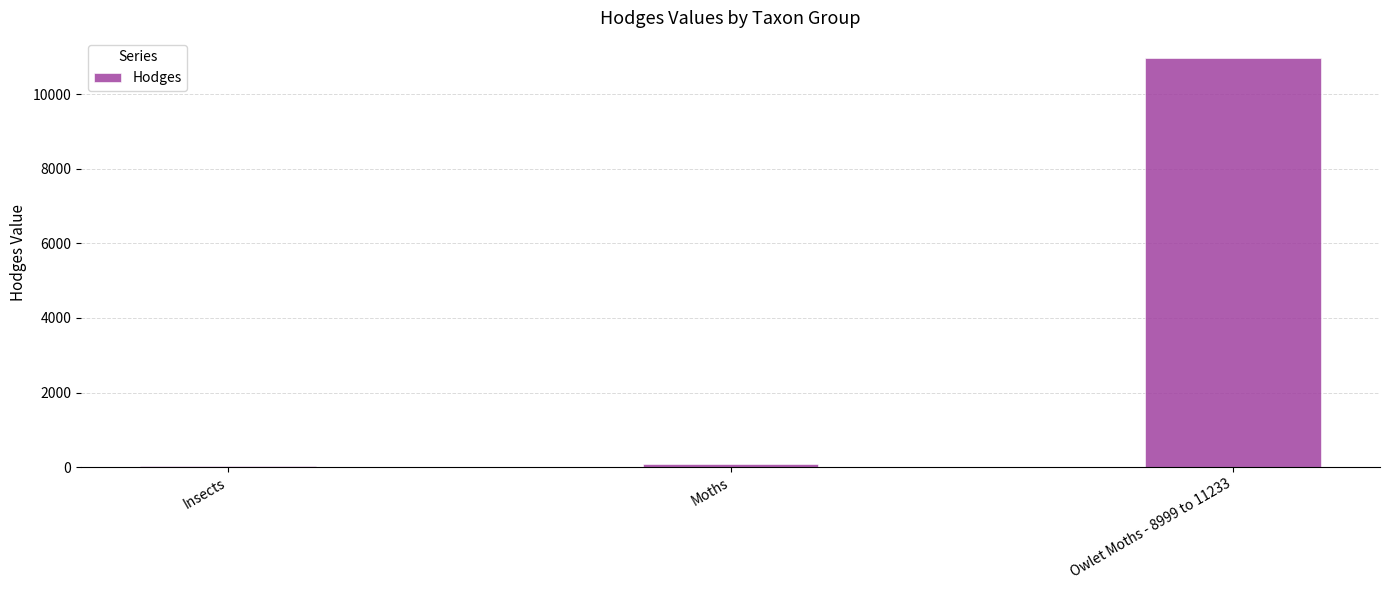

How many distinct data groups are displayed?

1